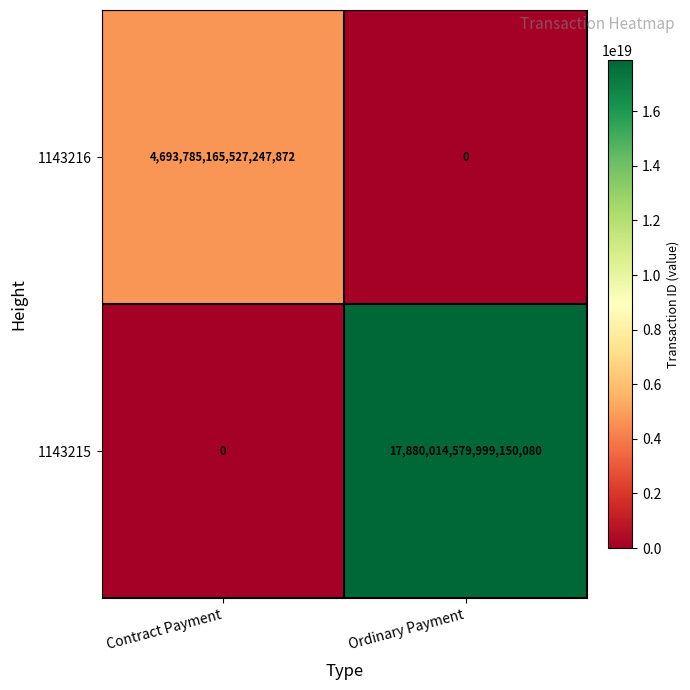

Which series has the widest spread of values?

1143215